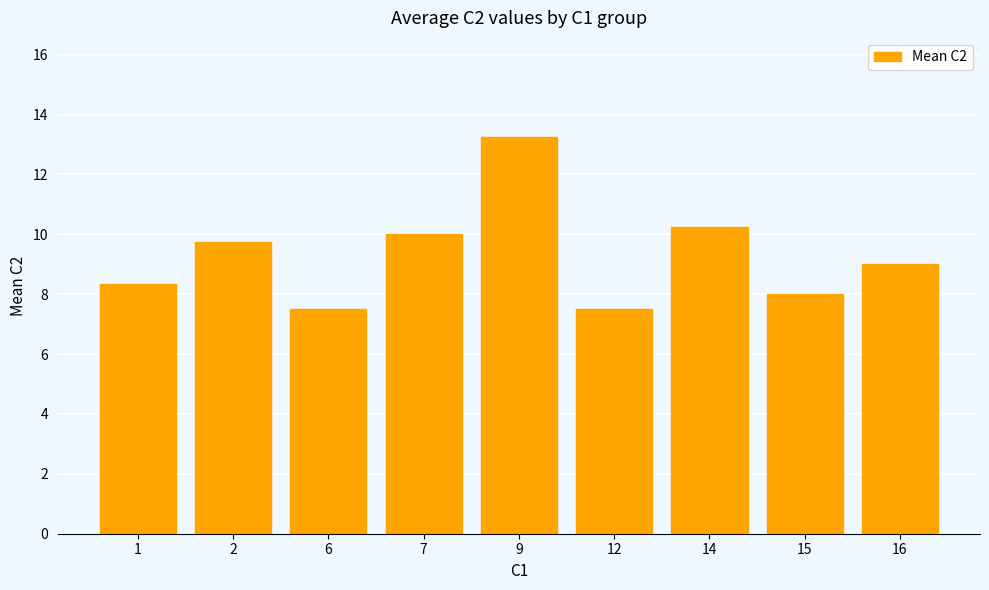

At which category does the chart reach its peak across all series?

9